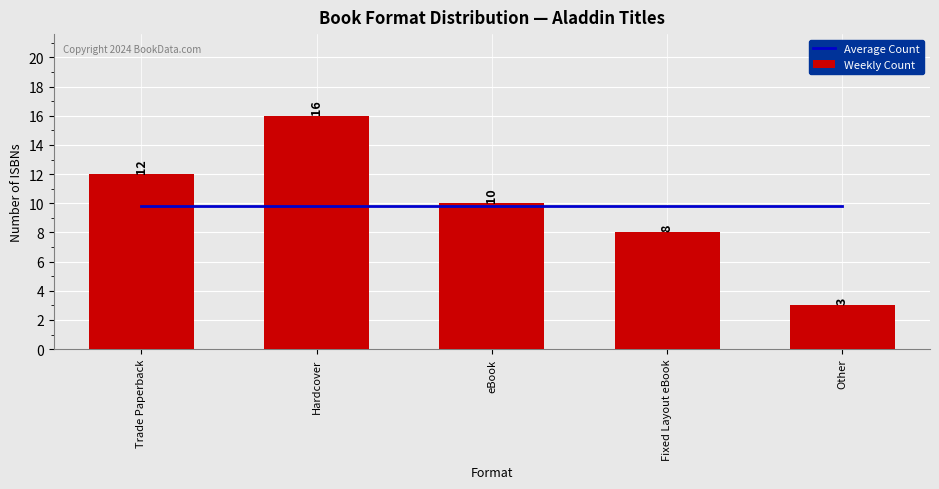

At Trade Paperback, list the series in order from smallest to largest.

Average Count, Weekly Count